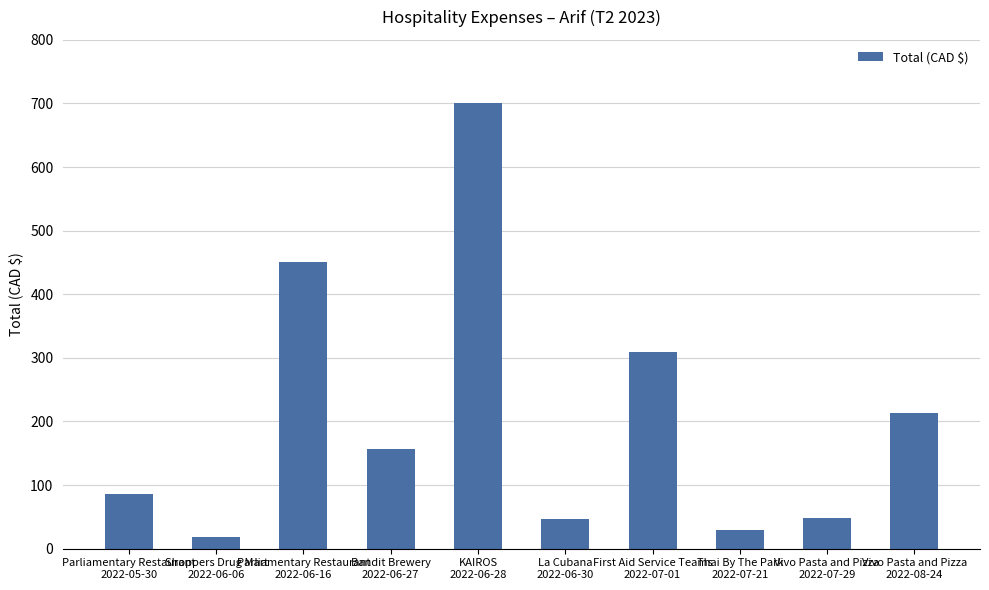

The chart shows a value of 81.5 at Vivo Pasta and Pizza
2022-07-29. True or false?

False